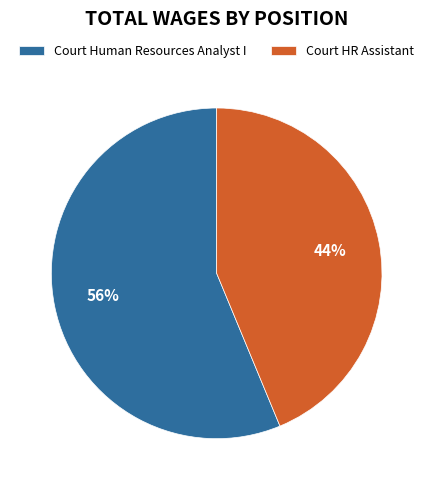

To the nearest percent, what is the average slice percentage?

50%